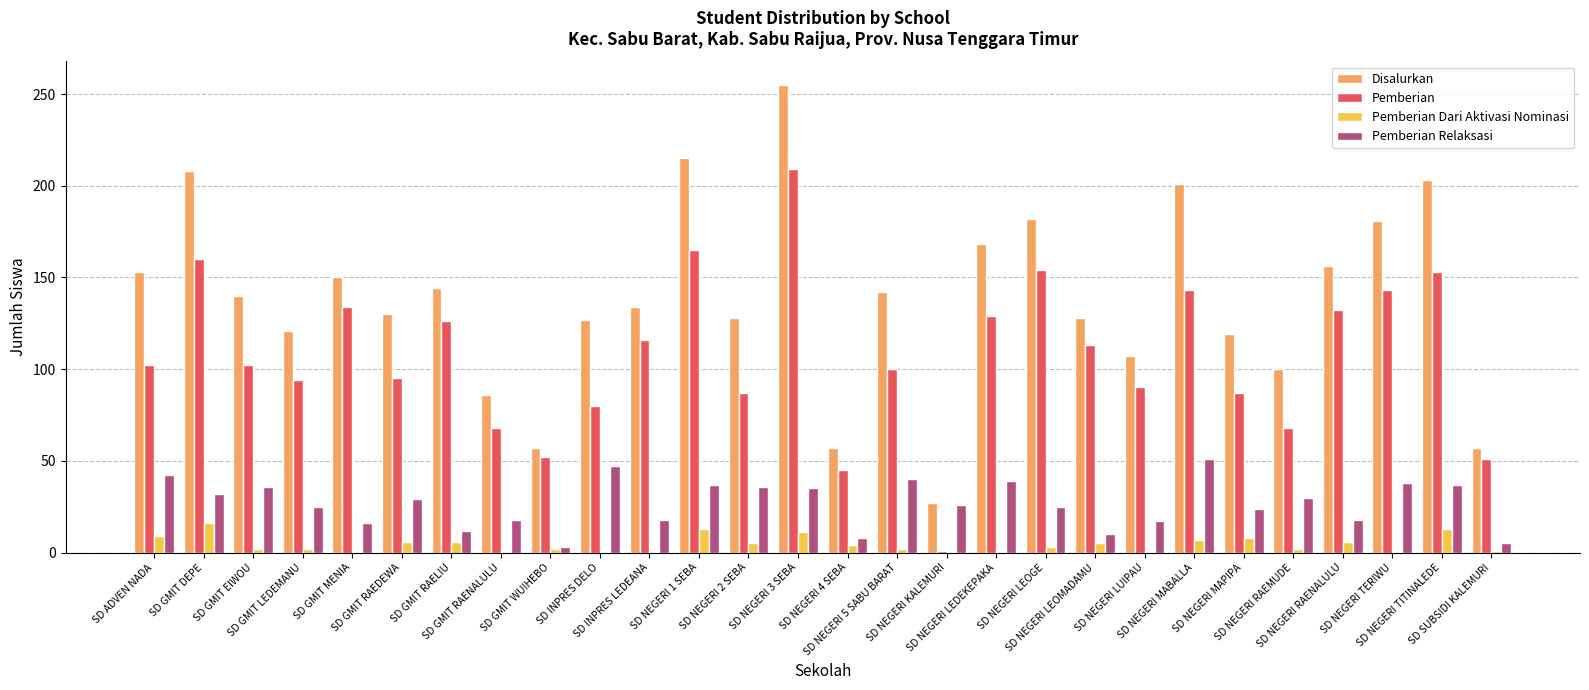

What is the sum of all Disalurkan values?

3876